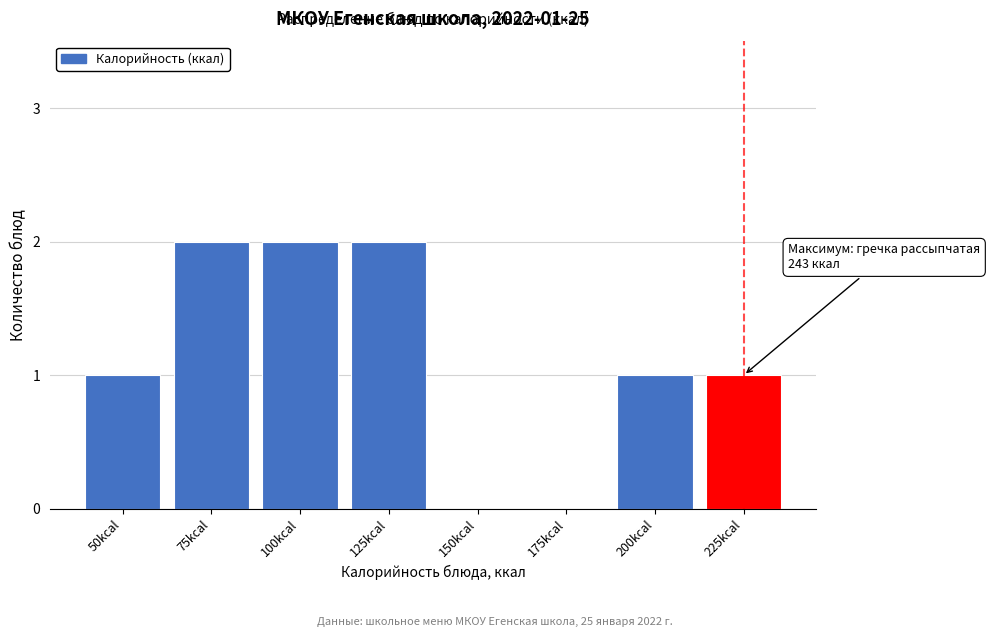

Reading left to right, transcribe all the data shown in this chart.

50kcal=1	75kcal=2	100kcal=2	125kcal=2	150kcal=0	175kcal=0	200kcal=1	225kcal=1